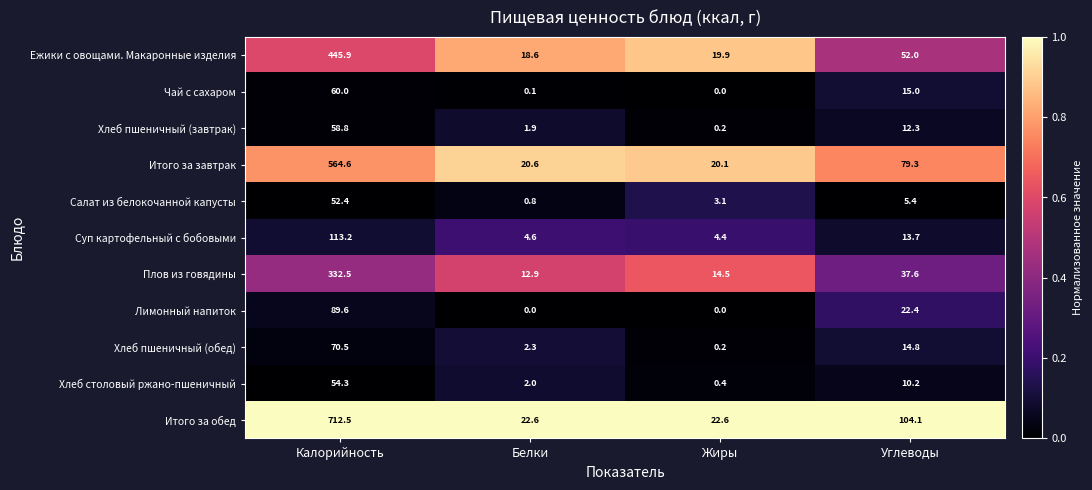

What is the highest value of the Салат из белокочанной капусты series?

52.4